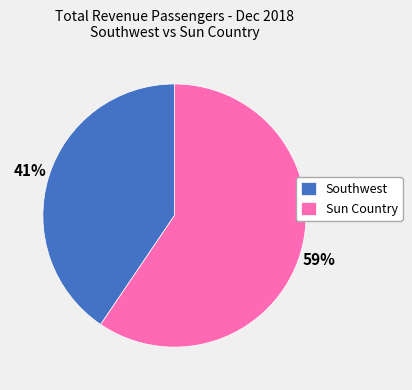

Do Southwest and Sun Country together represent more than half of the pie?

Yes